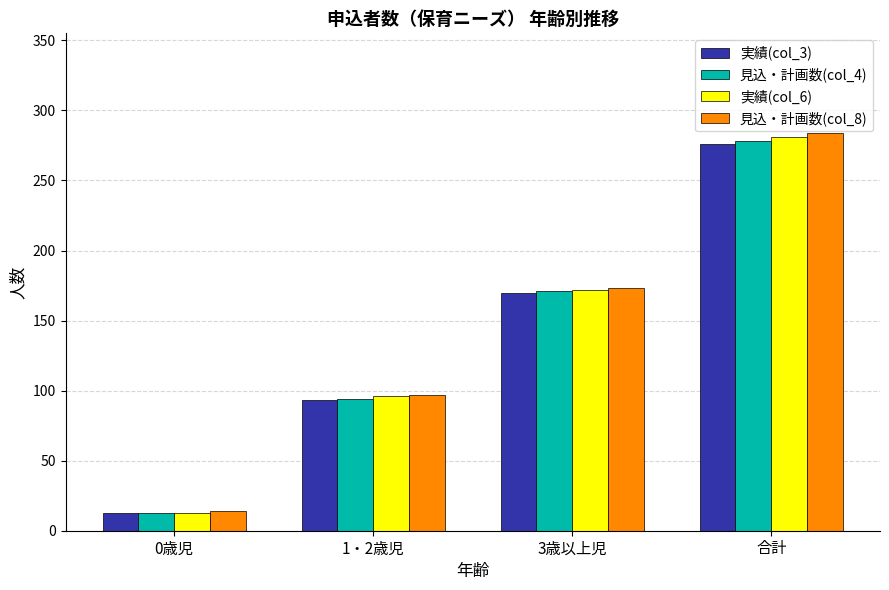

What is the sum of the 見込・計画数(col_4) values at 合計 and 3歳以上児?

449